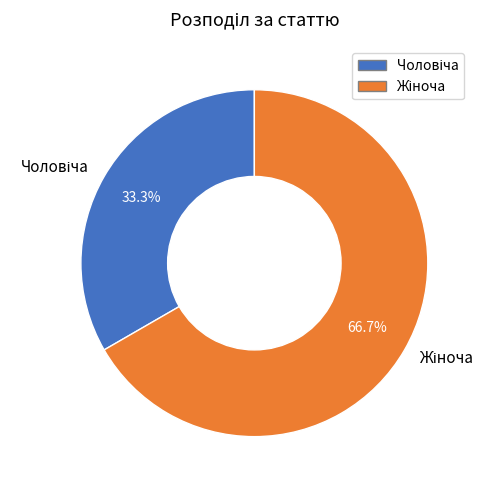

Does any single category account for the majority?

Yes